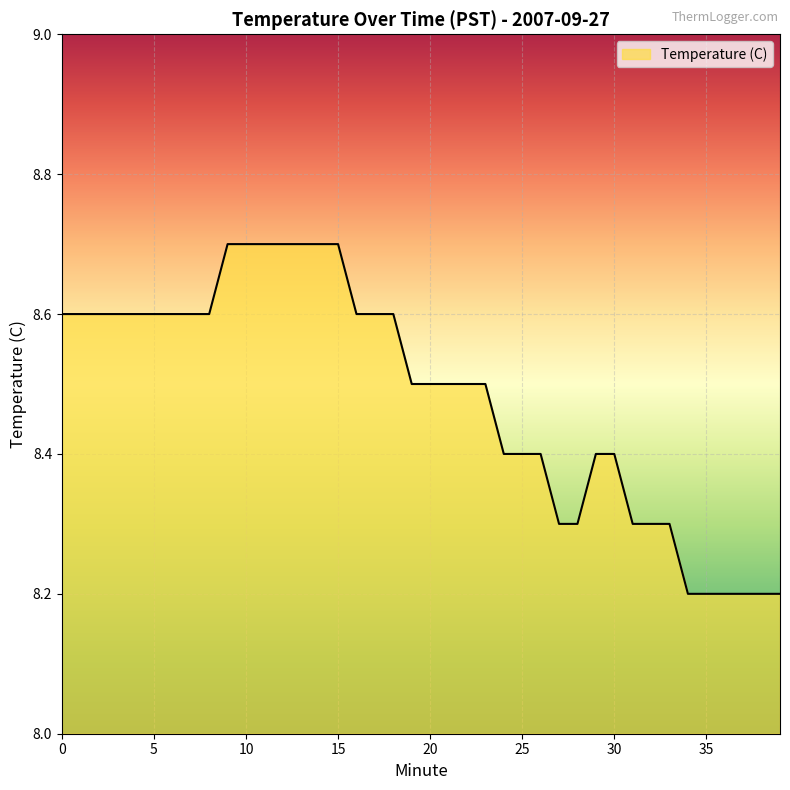

Does the chart display data point markers on the line(s)?

No